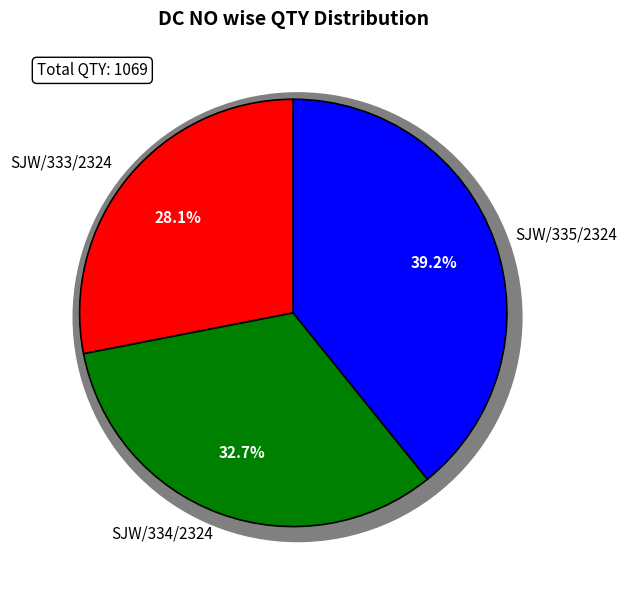

To the nearest percent, what is the difference between the SJW/334/2324 and SJW/333/2324 slice percentages?

5%